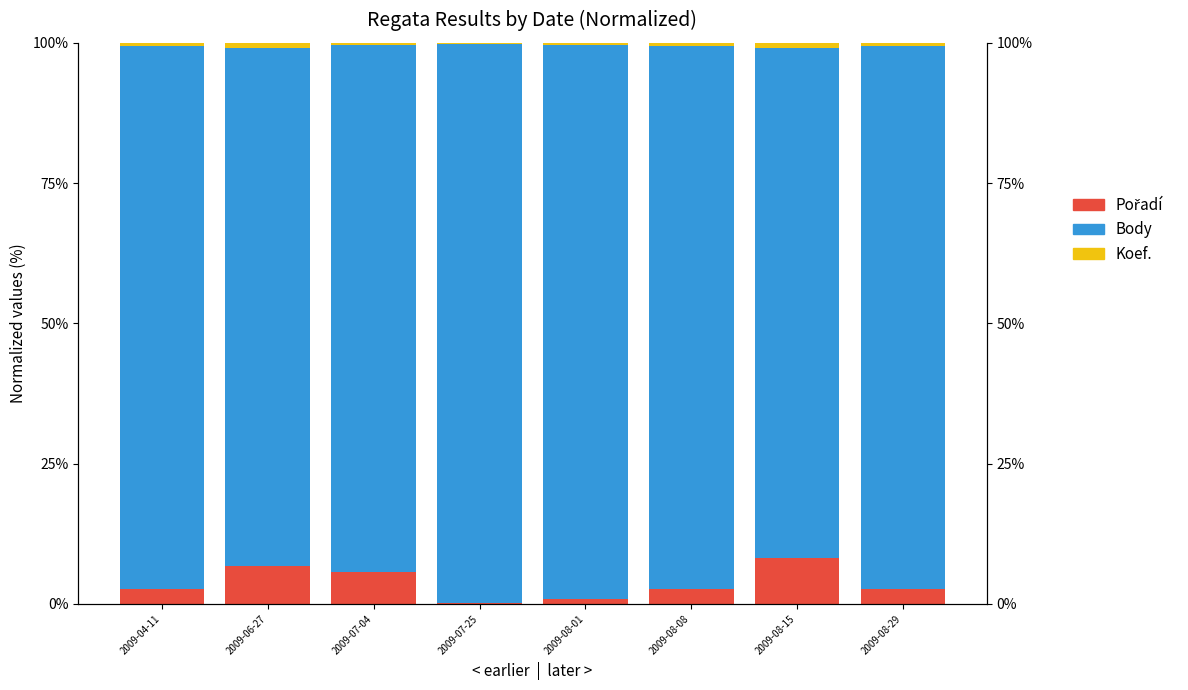

What is the difference between the maximum and minimum values in the Pořadí series?

7.9